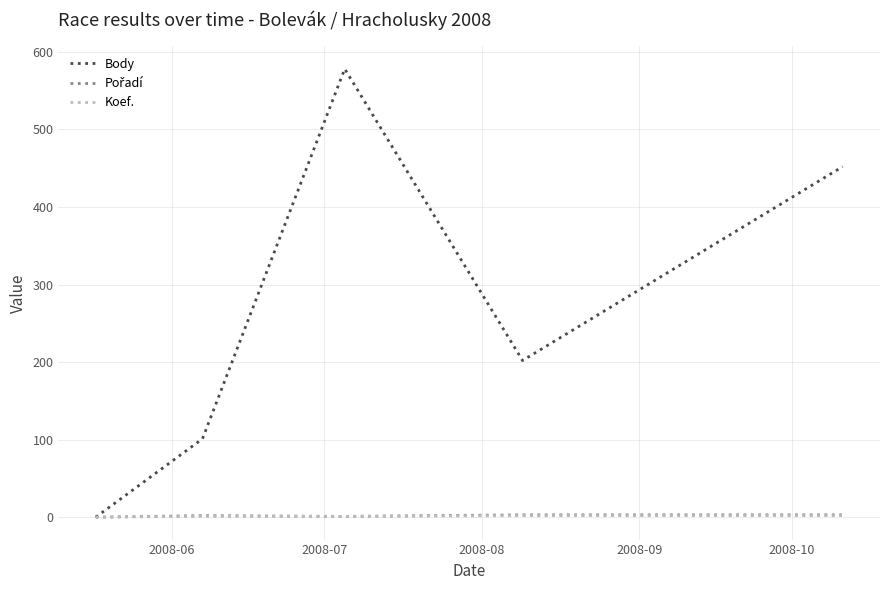

Is this an area chart (filled region under the line)?

No